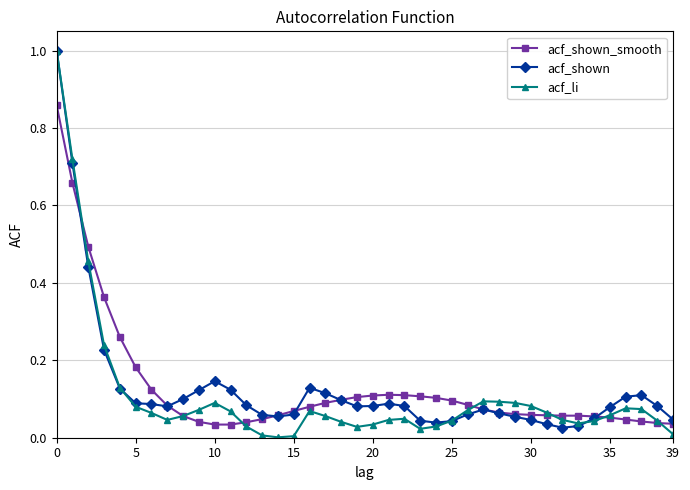

True or false: acf_li has more than 0 points higher than both neighbors.

True